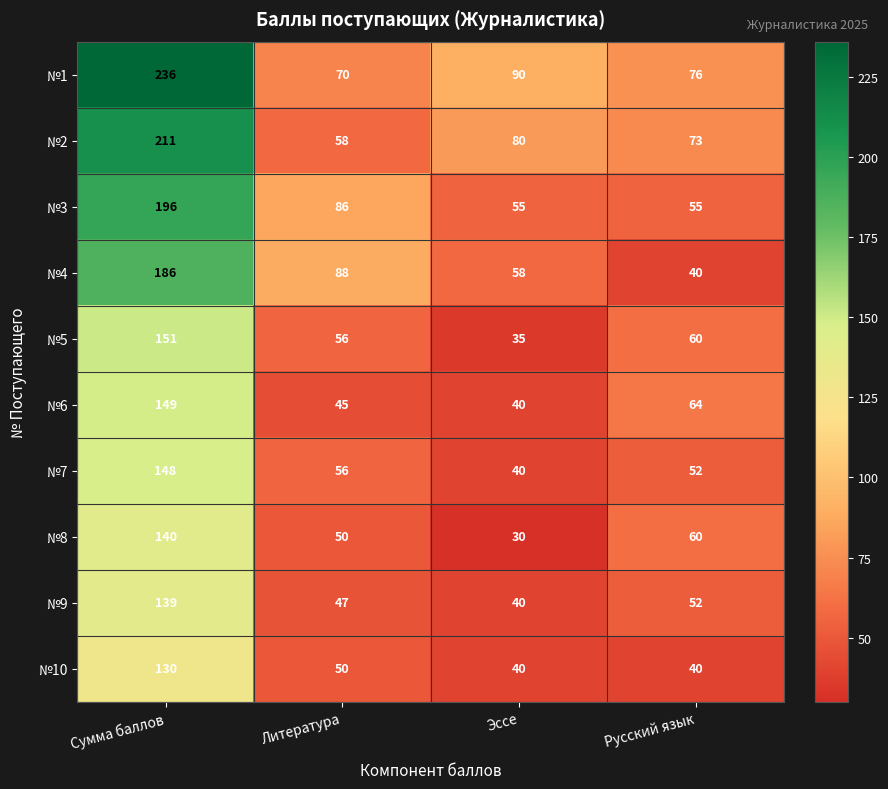

What is the difference between the highest and lowest values at Литература?

43